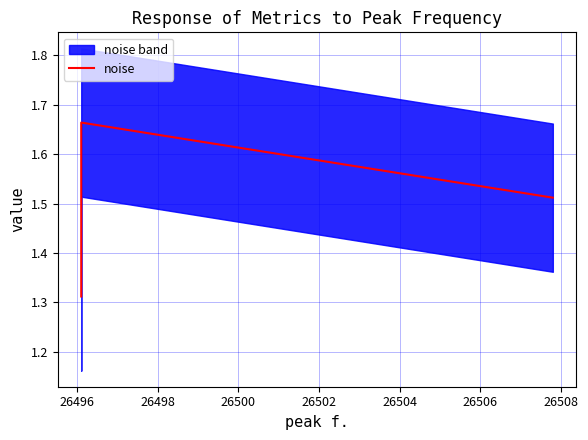

What is the value of the 1st point from the left?

1.3